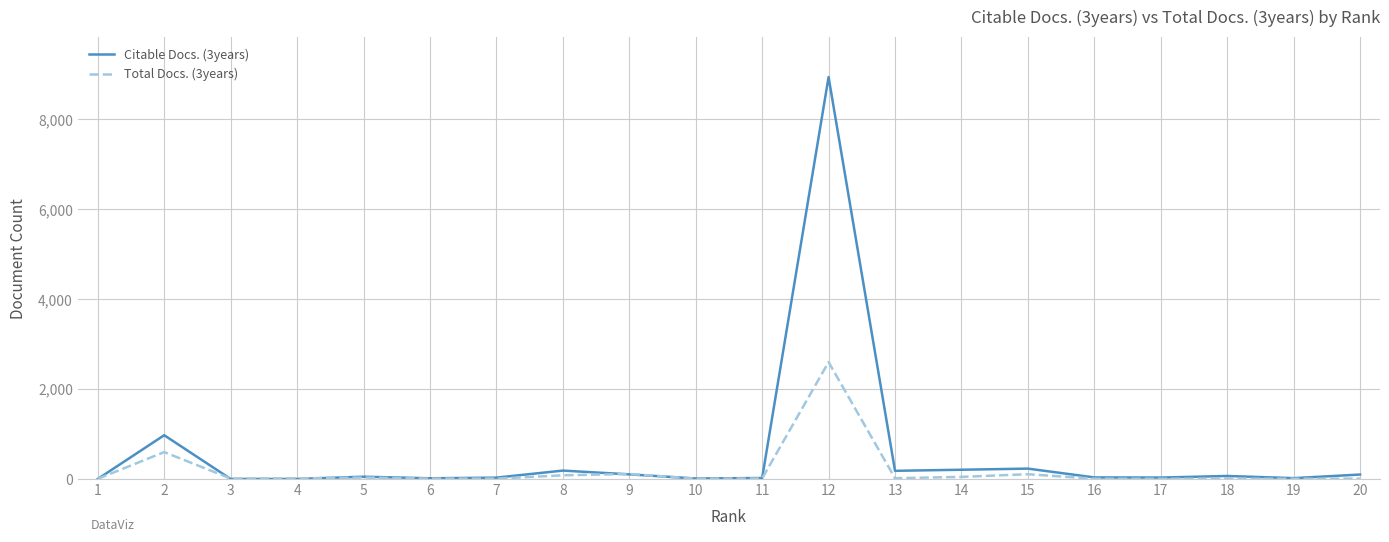

The value of Citable Docs. (3years) at 4 is -3374. True or false?

False